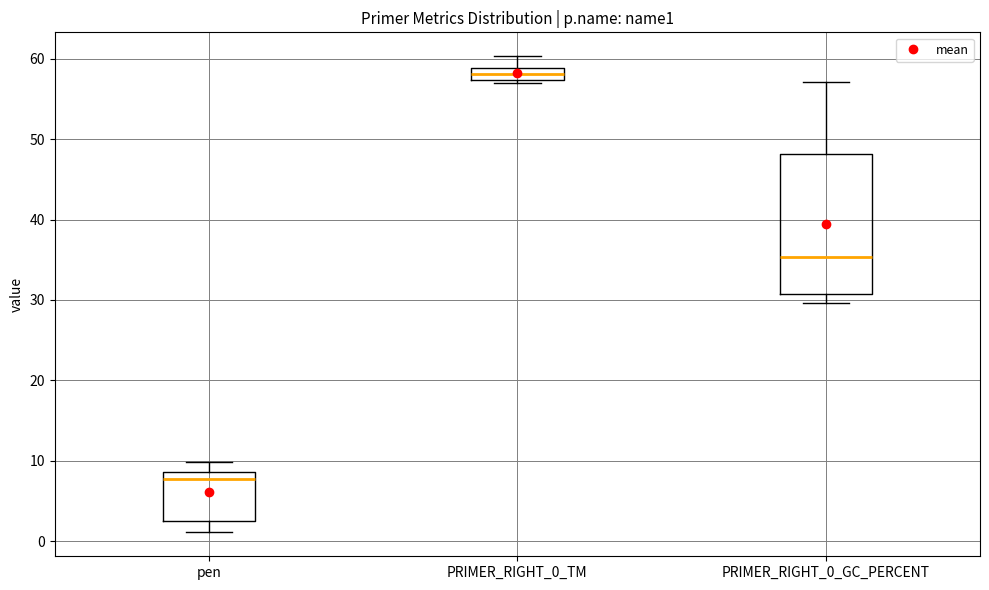

Where does the upper whisker of the box for PRIMER_RIGHT_0_GC_PERCENT end on the y-axis? The values are not printed on the chart, so give them approximately, as read against the axis.

57